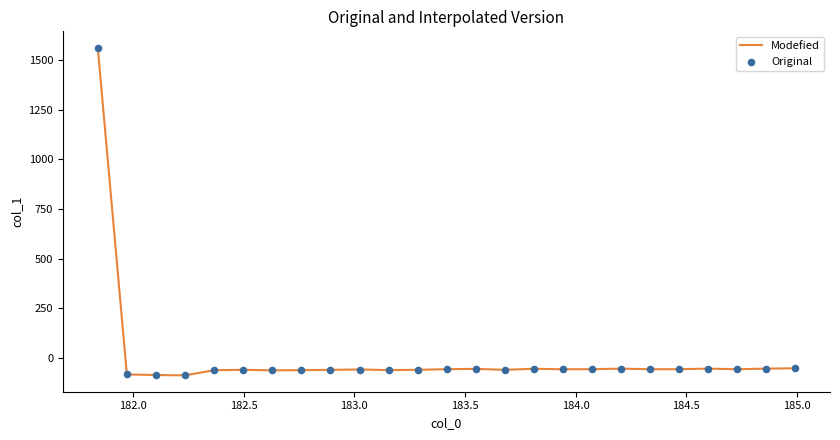

What is the greatest value displayed?

1563.4